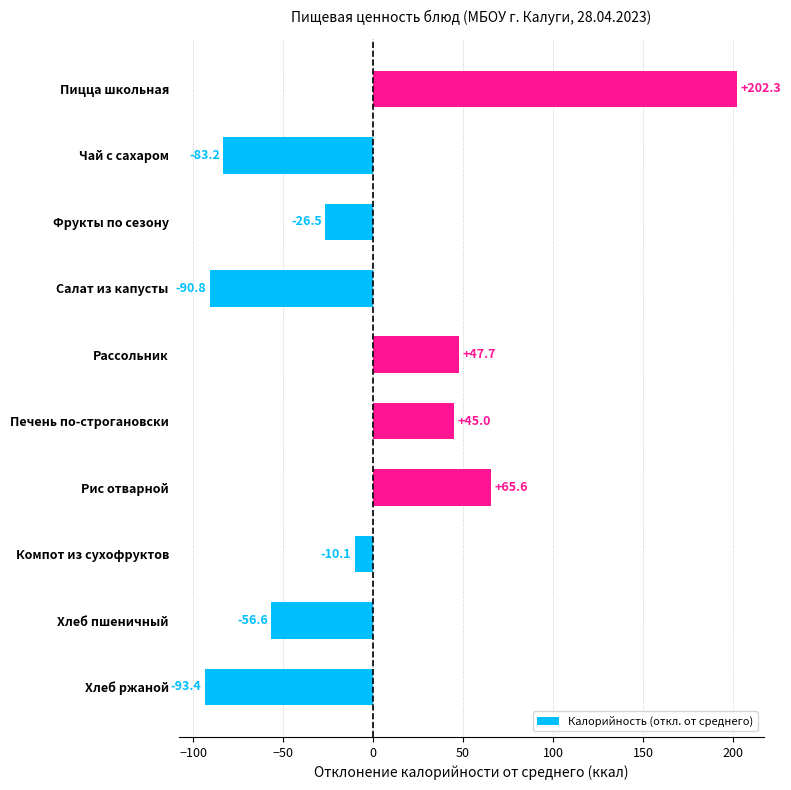

What is the change in value from Хлеб ржаной to Хлеб пшеничный?

+36.8